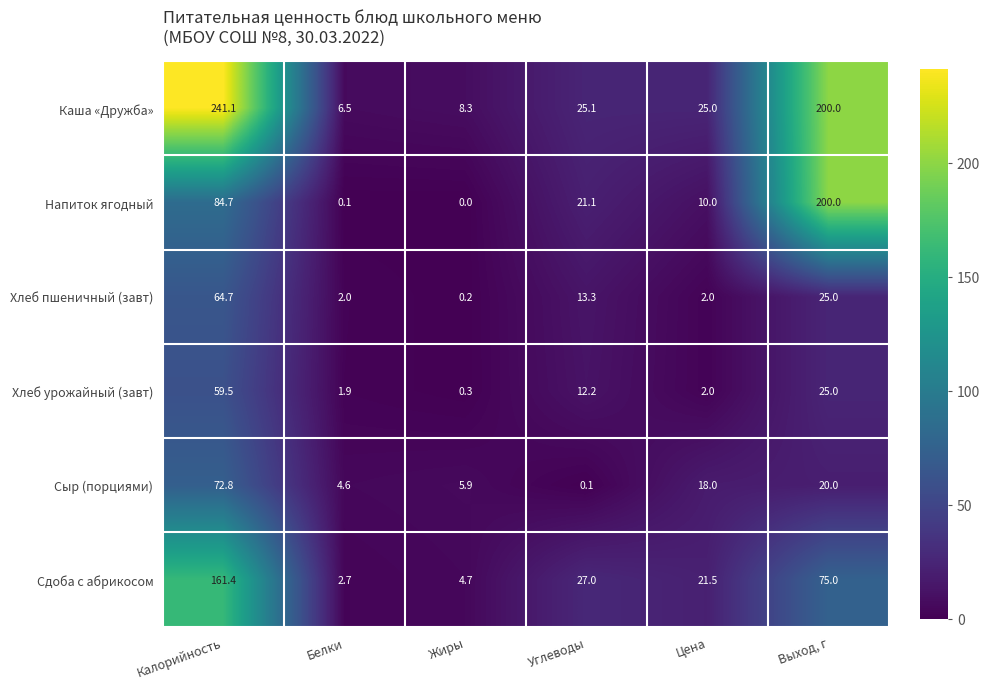

At Углеводы, list the series in order from smallest to largest.

Сыр (порциями), Хлеб урожайный (завт), Хлеб пшеничный (завт), Напиток ягодный, Каша «Дружба», Сдоба с абрикосом